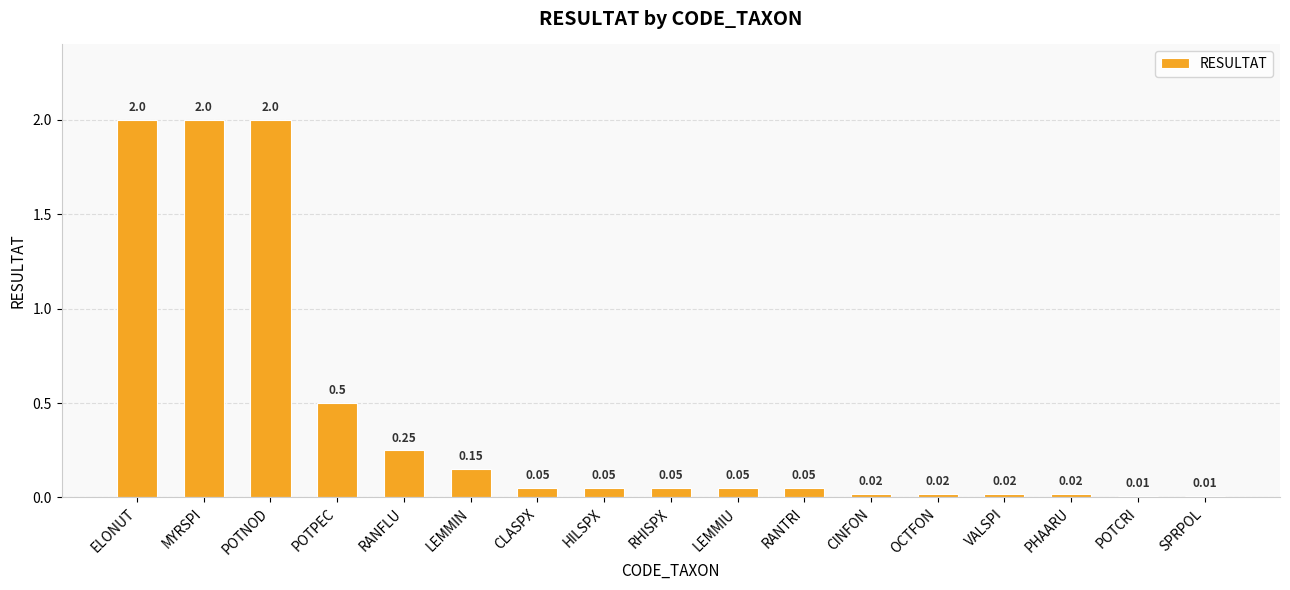

What is the label of the 5th bar from the left?

RANFLU